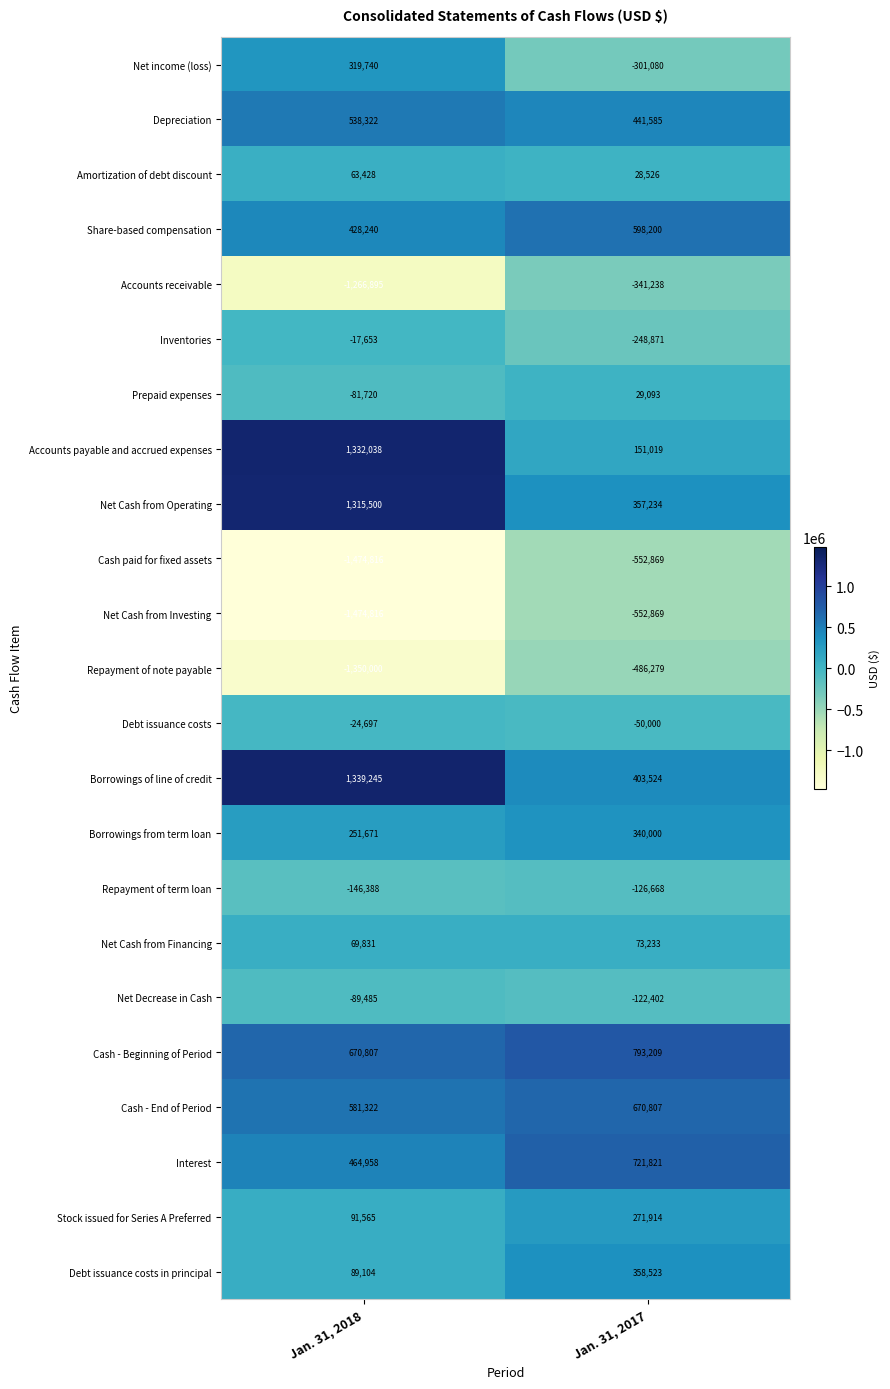

At which category does the chart reach its minimum across all series?

Jan. 31, 2018